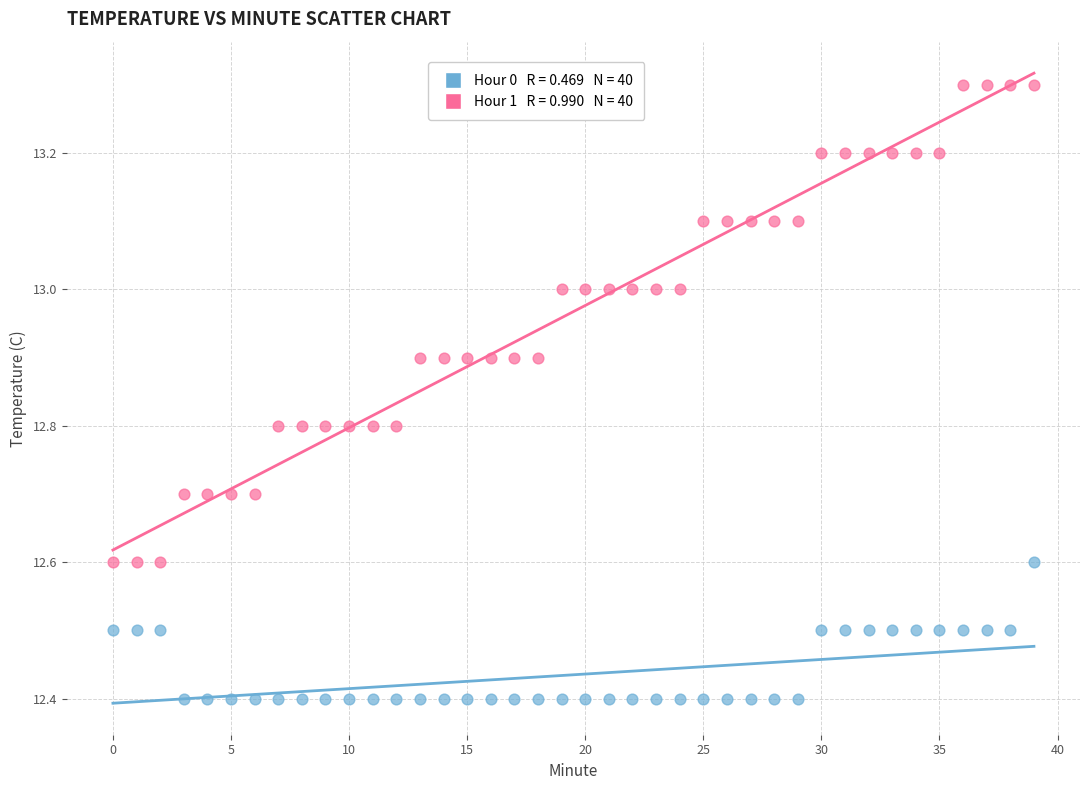

Across all data points, what is the range of Y values (max minus min)?

0.9